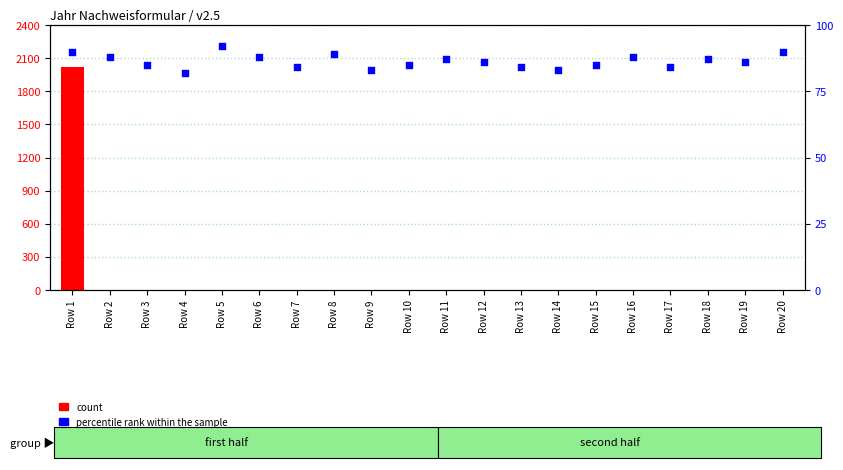

At which category is the sum across all series the highest?

Row 1